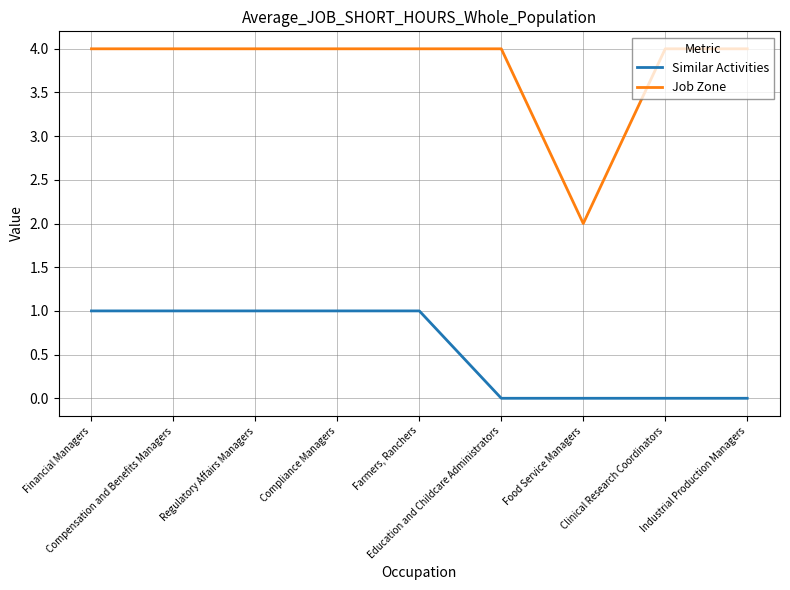

What is the difference between the Job Zone values at Farmers, Ranchers and Food Service Managers?

2